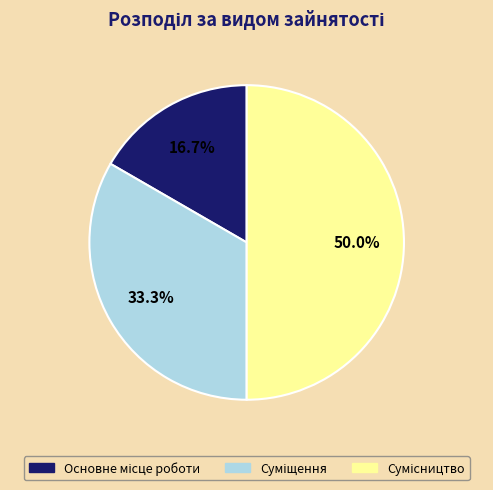

What percentage do Сумісництво and Суміщення together represent?

83.3%